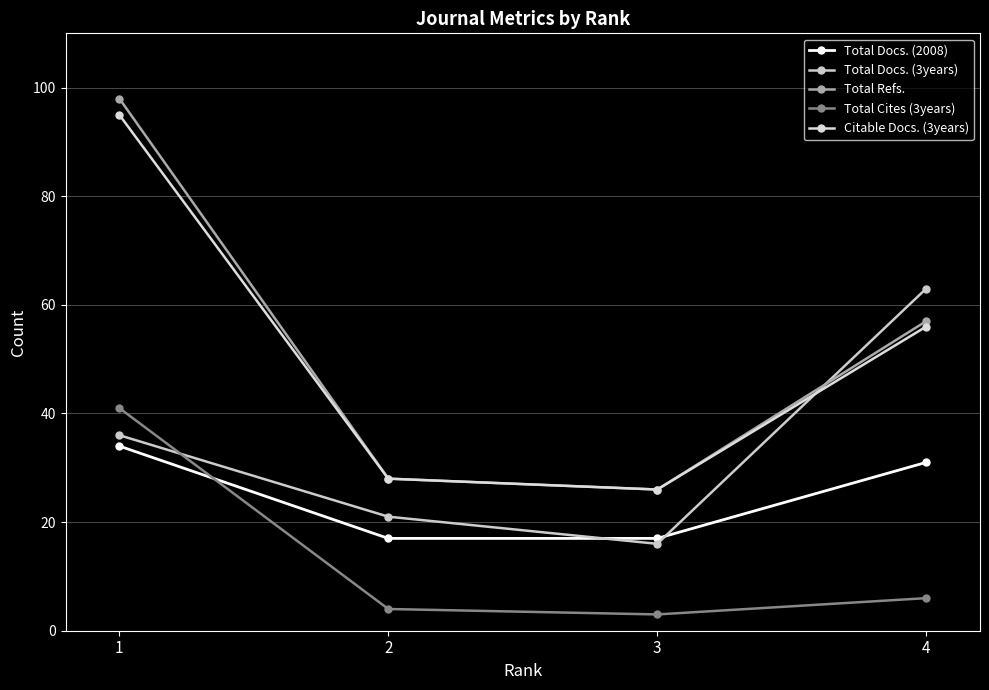

Reading right to left, what are all the values shown in this chart?

Total Docs. (2008): 31	17	17	34
Total Docs. (3years): 63	16	21	36
Total Refs.: 57	26	28	98
Total Cites (3years): 6	3	4	41
Citable Docs. (3years): 56	26	28	95